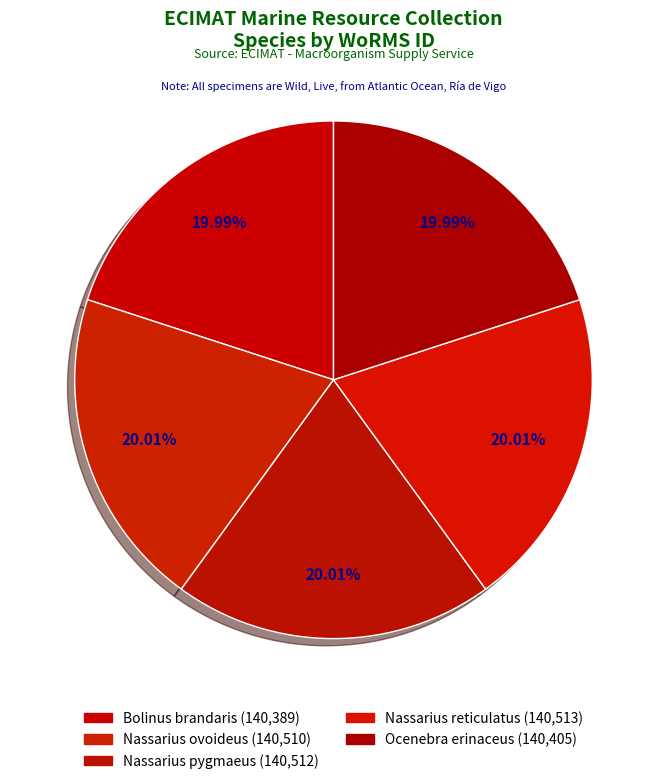

What percentage do Ocenebra erinaceus and Nassarius ovoideus together represent?

40.0%